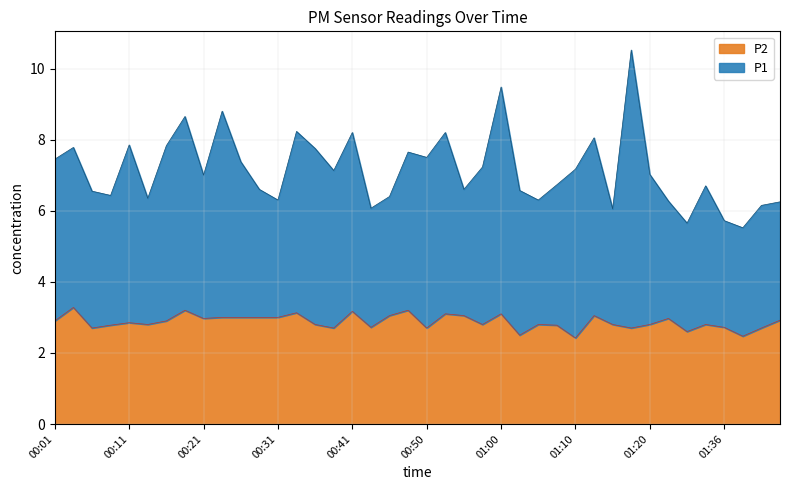

Where is the first local minimum for P2?

00:06